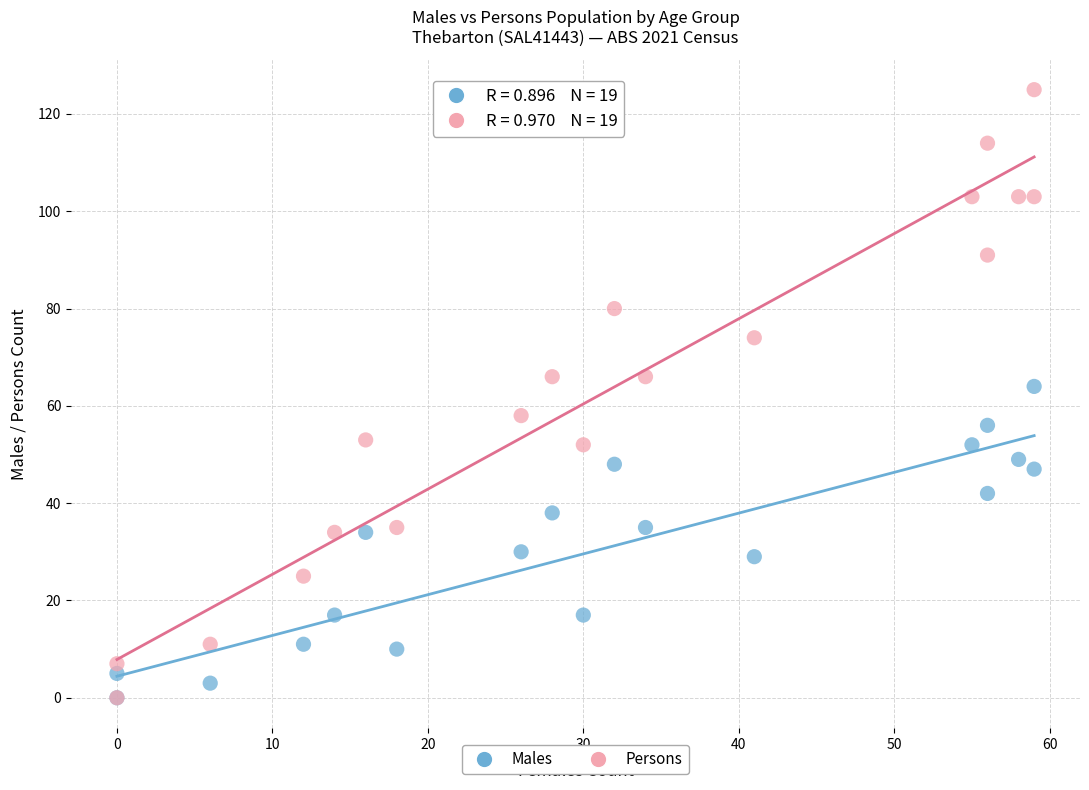

Across all series, what Y value is closest to 62?

64